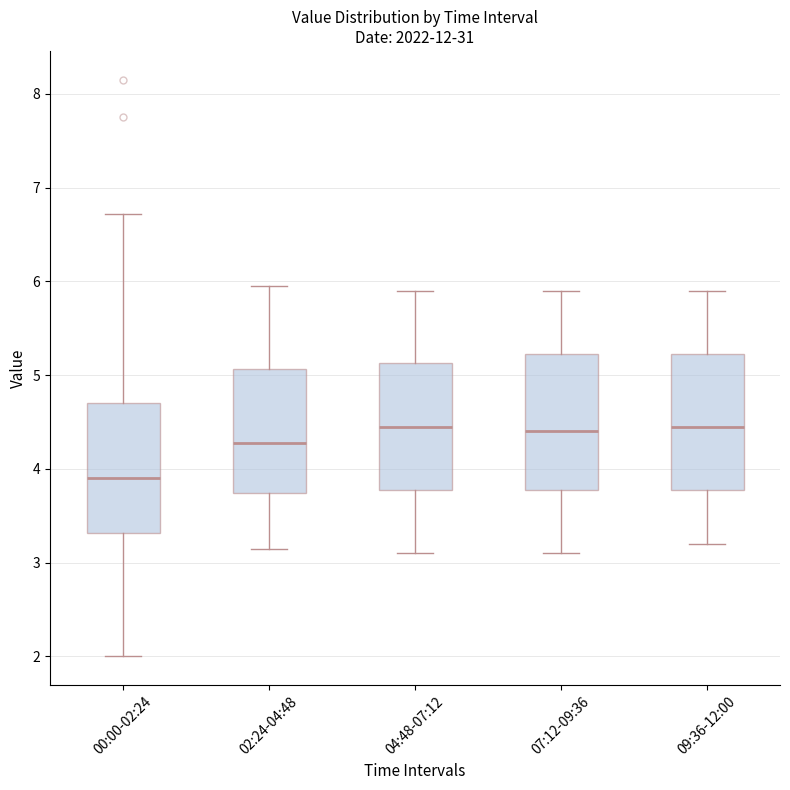

Which box's median line is the lowest?

00:00-02:24